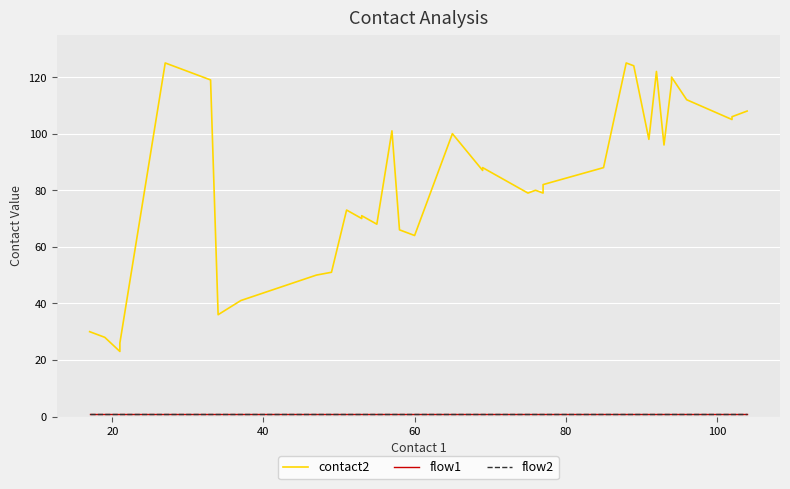

How many distinct data groups are displayed?

3